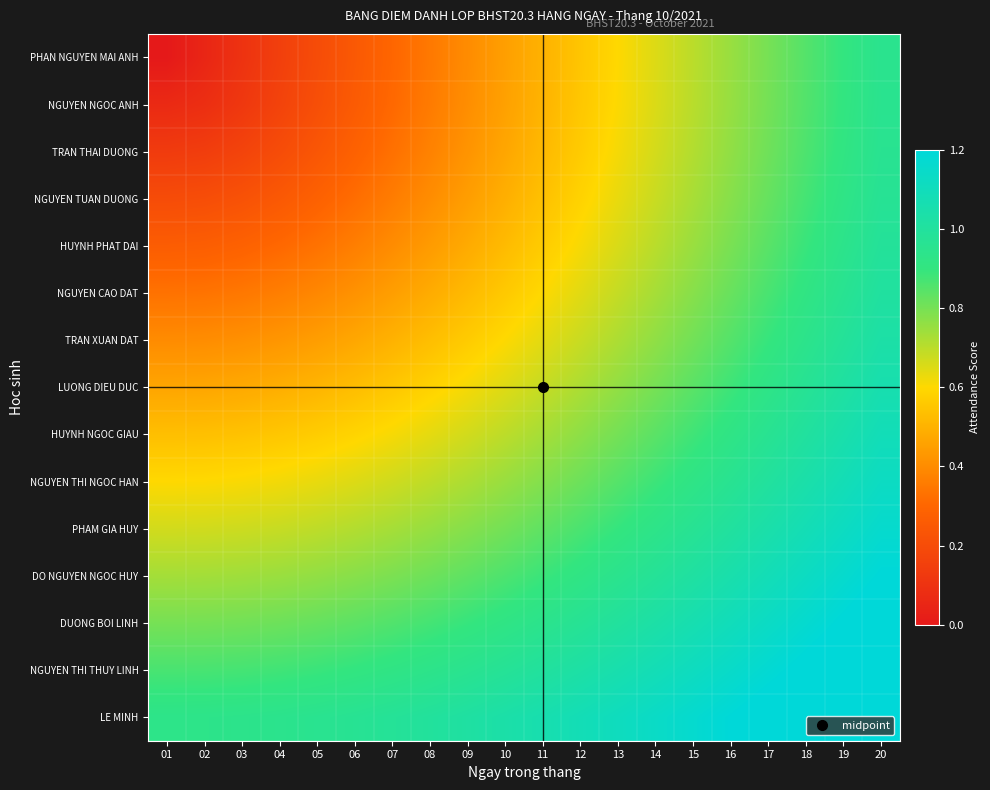

Reading left to right, what are all the values shown in this chart?

PHAN NGUYEN MAI ANH: 01=0.0	02=0.1	03=0.1	04=0.1	05=0.2	06=0.2	07=0.3	08=0.3	09=0.4	10=0.5	11=0.5	12=0.6	13=0.6	14=0.7	15=0.7	16=0.8	17=0.8	18=0.8	19=0.9	20=0.9
NGUYEN NGOC ANH: 01=0.1	02=0.1	03=0.1	04=0.2	05=0.2	06=0.3	07=0.3	08=0.4	09=0.4	10=0.5	11=0.5	12=0.6	13=0.6	14=0.7	15=0.7	16=0.8	17=0.8	18=0.9	19=0.9	20=1.0
TRAN THAI DUONG: 01=0.1	02=0.1	03=0.2	04=0.2	05=0.2	06=0.3	07=0.3	08=0.4	09=0.4	10=0.5	11=0.5	12=0.6	13=0.6	14=0.7	15=0.7	16=0.8	17=0.8	18=0.9	19=0.9	20=1.0
NGUYEN TUAN DUONG: 01=0.2	02=0.2	03=0.2	04=0.2	05=0.3	06=0.3	07=0.4	08=0.4	09=0.4	10=0.5	11=0.5	12=0.6	13=0.6	14=0.7	15=0.7	16=0.8	17=0.8	18=0.9	19=0.9	20=1.0
HUYNH PHAT DAI: 01=0.3	02=0.3	03=0.3	04=0.3	05=0.3	06=0.4	07=0.4	08=0.4	09=0.5	10=0.5	11=0.6	12=0.6	13=0.7	14=0.7	15=0.7	16=0.8	17=0.8	18=0.9	19=0.9	20=1.0
NGUYEN CAO DAT: 01=0.3	02=0.3	03=0.3	04=0.4	05=0.4	06=0.4	07=0.4	08=0.5	09=0.5	10=0.6	11=0.6	12=0.6	13=0.7	14=0.7	15=0.8	16=0.8	17=0.9	18=0.9	19=1.0	20=1.0
TRAN XUAN DAT: 01=0.4	02=0.4	03=0.4	04=0.4	05=0.4	06=0.5	07=0.5	08=0.5	09=0.6	10=0.6	11=0.6	12=0.7	13=0.7	14=0.8	15=0.8	16=0.8	17=0.9	18=0.9	19=1.0	20=1.0
LUONG DIEU DUC: 01=0.5	02=0.5	03=0.5	04=0.5	05=0.5	06=0.5	07=0.6	08=0.6	09=0.6	10=0.6	11=0.7	12=0.7	13=0.8	14=0.8	15=0.8	16=0.9	17=0.9	18=1.0	19=1.0	20=1.1
HUYNH NGOC GIAU: 01=0.5	02=0.5	03=0.5	04=0.6	05=0.6	06=0.6	07=0.6	08=0.6	09=0.7	10=0.7	11=0.7	12=0.8	13=0.8	14=0.8	15=0.9	16=0.9	17=1.0	18=1.0	19=1.0	20=1.1
NGUYEN THI NGOC HAN: 01=0.6	02=0.6	03=0.6	04=0.6	05=0.6	06=0.7	07=0.7	08=0.7	09=0.7	10=0.8	11=0.8	12=0.8	13=0.8	14=0.9	15=0.9	16=1.0	17=1.0	18=1.0	19=1.1	20=1.1
PHAM GIA HUY: 01=0.7	02=0.7	03=0.7	04=0.7	05=0.7	06=0.7	07=0.7	08=0.8	09=0.8	10=0.8	11=0.8	12=0.9	13=0.9	14=0.9	15=1.0	16=1.0	17=1.0	18=1.1	19=1.1	20=1.2
DO NGUYEN NGOC HUY: 01=0.7	02=0.7	03=0.7	04=0.7	05=0.8	06=0.8	07=0.8	08=0.8	09=0.8	10=0.9	11=0.9	12=0.9	13=0.9	14=1.0	15=1.0	16=1.0	17=1.1	18=1.1	19=1.2	20=1.2
DUONG BOI LINH: 01=0.8	02=0.8	03=0.8	04=0.8	05=0.8	06=0.8	07=0.9	08=0.9	09=0.9	10=0.9	11=0.9	12=1.0	13=1.0	14=1.0	15=1.1	16=1.1	17=1.1	18=1.2	19=1.2	20=1.2
NGUYEN THI THUY LINH: 01=0.9	02=0.9	03=0.9	04=0.9	05=0.9	06=0.9	07=0.9	08=0.9	09=1.0	10=1.0	11=1.0	12=1.0	13=1.1	14=1.1	15=1.1	16=1.1	17=1.2	18=1.2	19=1.2	20=1.3
LE MINH: 01=0.9	02=0.9	03=0.9	04=0.9	05=1.0	06=1.0	07=1.0	08=1.0	09=1.0	10=1.0	11=1.1	12=1.1	13=1.1	14=1.1	15=1.2	16=1.2	17=1.2	18=1.3	19=1.3	20=1.3